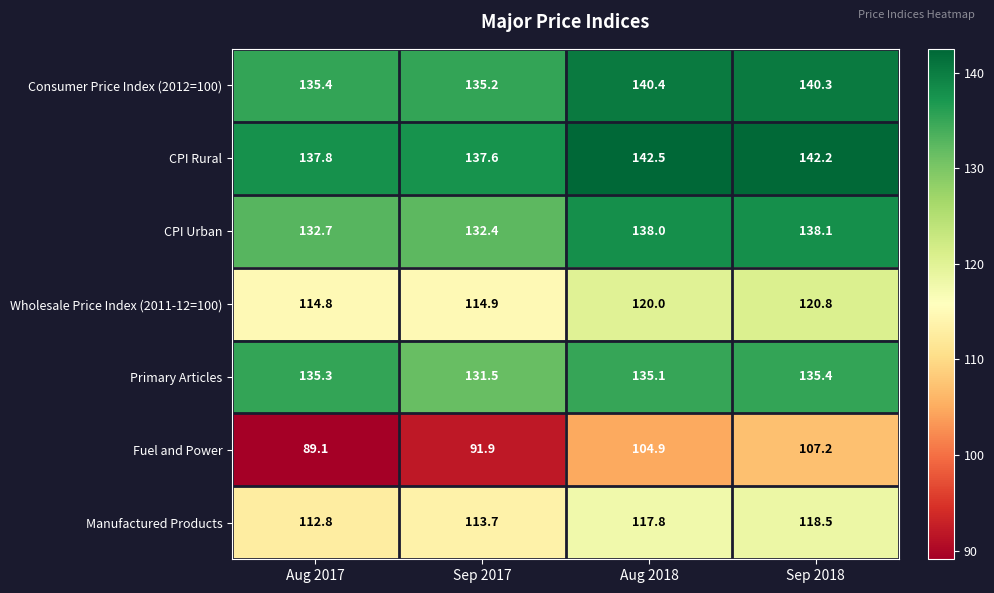

At which label does Fuel and Power first exceed 104?

Aug 2018